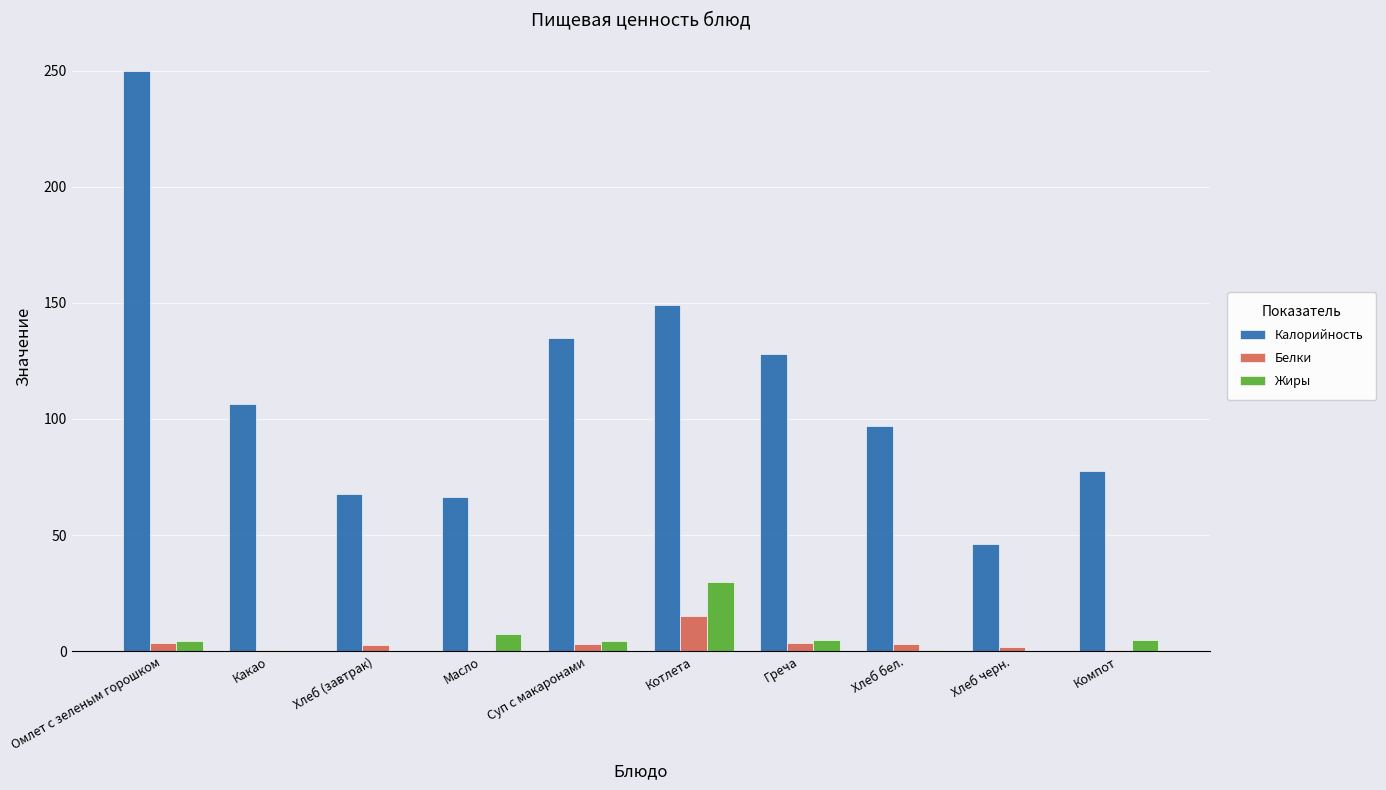

What is the total value across all series at Хлеб черн.?

47.9